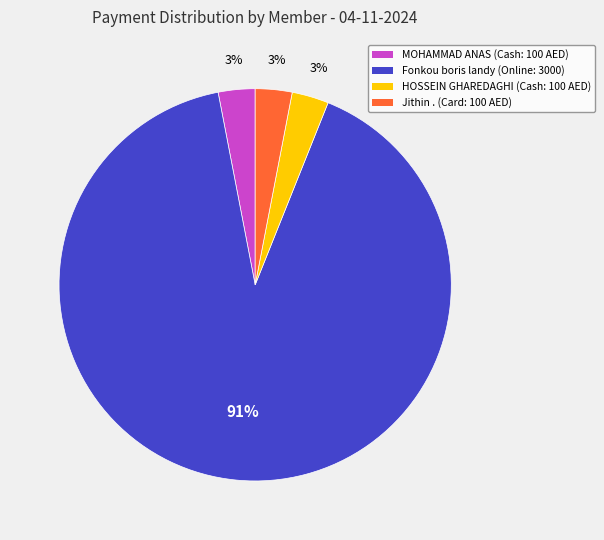

What percentage is the Jithin . (Card: 100 AED) slice, to the nearest percent?

3%